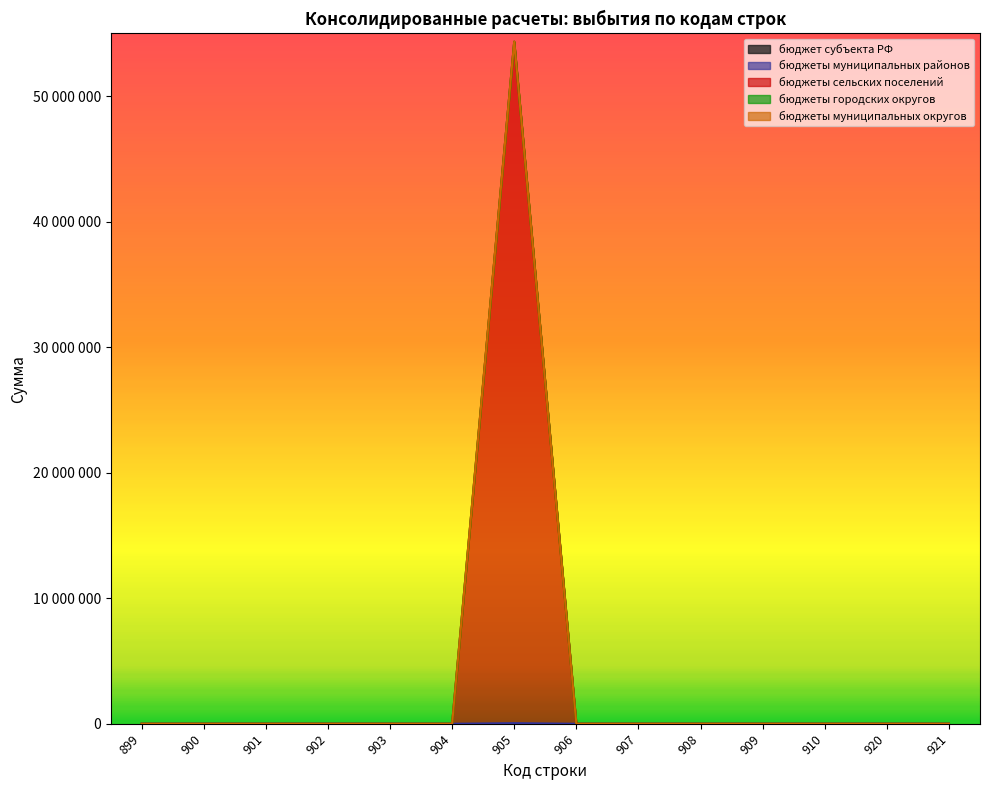

True or false: бюджеты муниципальных районов and бюджеты муниципальных округов intersect in this chart.

False